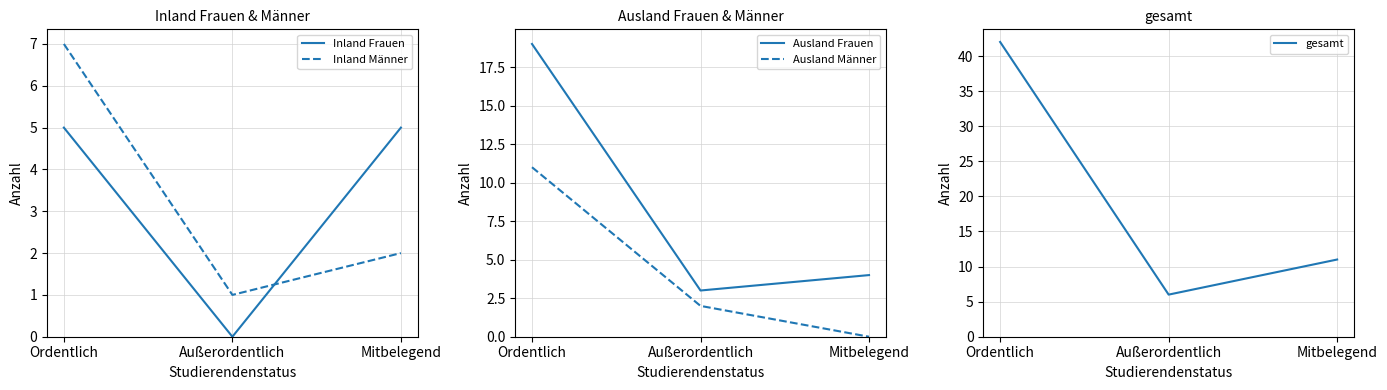

Is the value of gesamt at Ordentlich greater than the value of Ausland Männer at Mitbelegend?

Yes